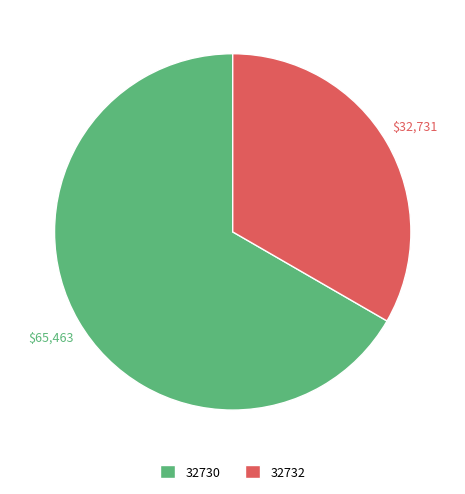

Is it true that 32730 is 41% of the pie?

False